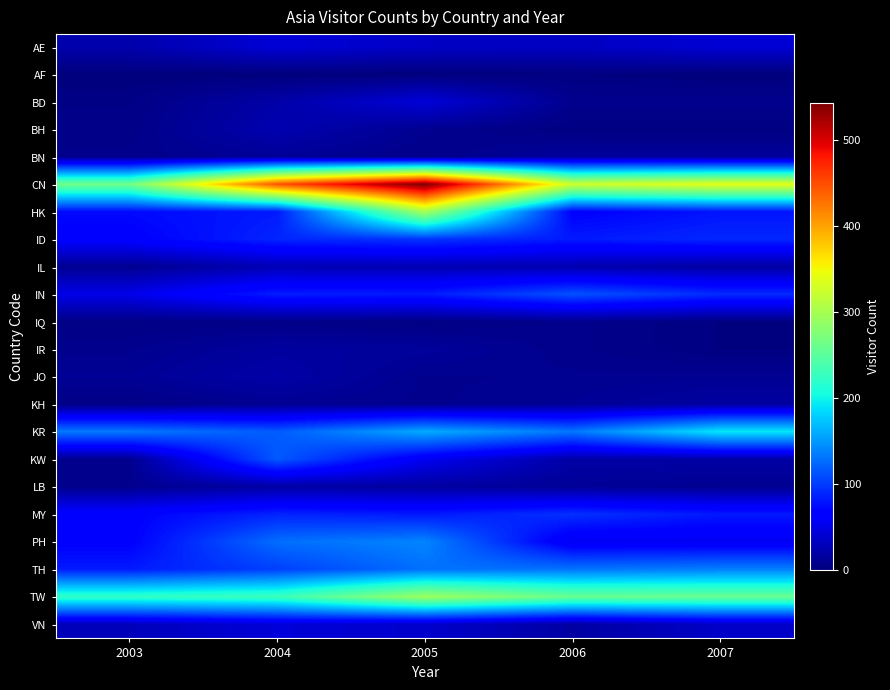

Which has a higher value, 2005 or 2006?

2005